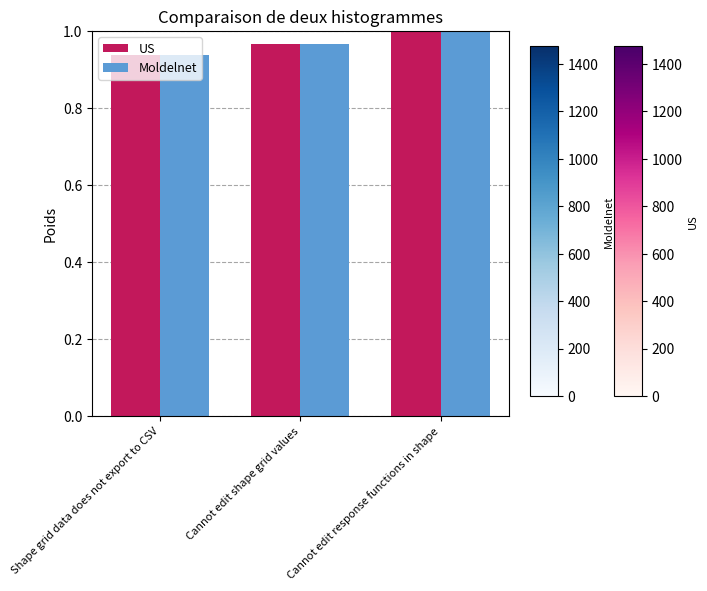

Rank the categories by US value from highest to lowest.

Cannot edit response functions in shape, Cannot edit shape grid values, Shape grid data does not export to CSV